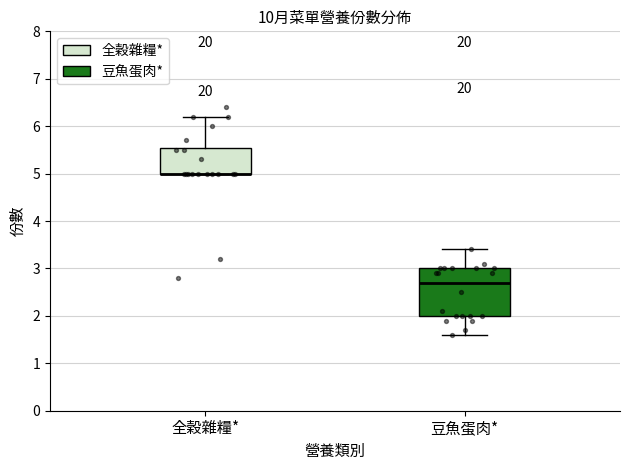

Reading left to right, transcribe this box plot: for each box, give where its median line is, the range the box spans, and where its two whiskers end, as read against the y-axis. The values are not printed on the chart, so give them approximately, as read against the axis.

全穀雜糧*: median 5.0 (drawn on the box's lower edge), box 5.0 to 5.6, whiskers 5.0 to 6.2
豆魚蛋肉*: median 2.7, box 2.0 to 3.0, whiskers 1.6 to 3.4